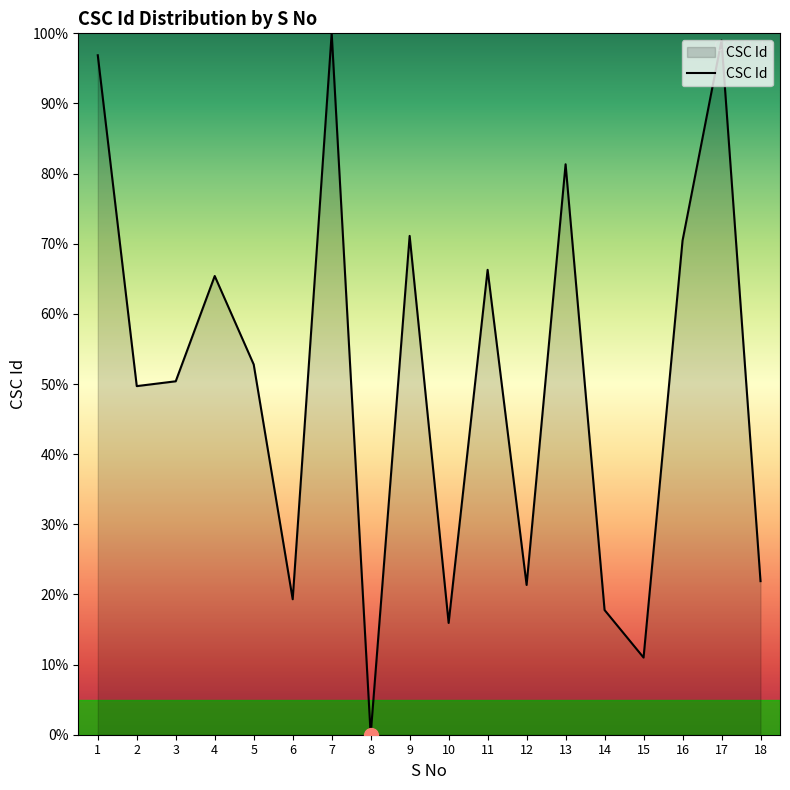

True or false: the data shows 36.2 at 11.

False